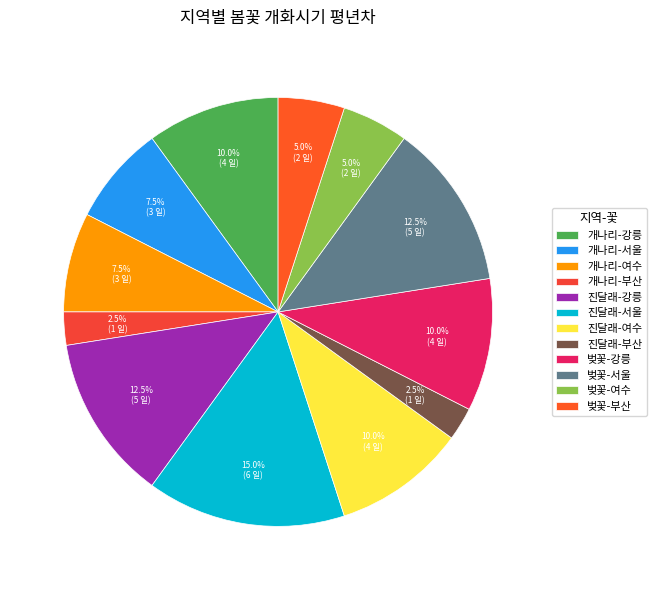

How many segments does this pie chart have?

12